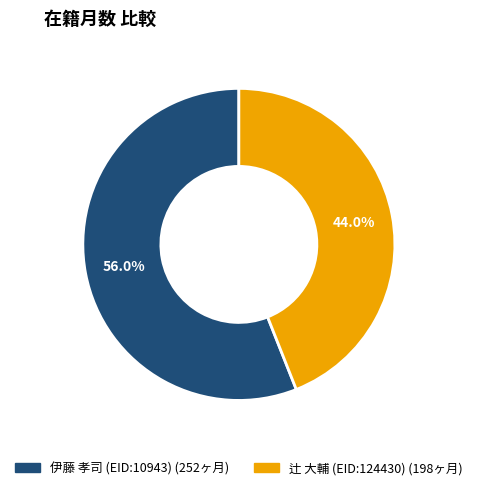

Does 辻 大輔 (EID:124430) account for over 50% of the chart?

No